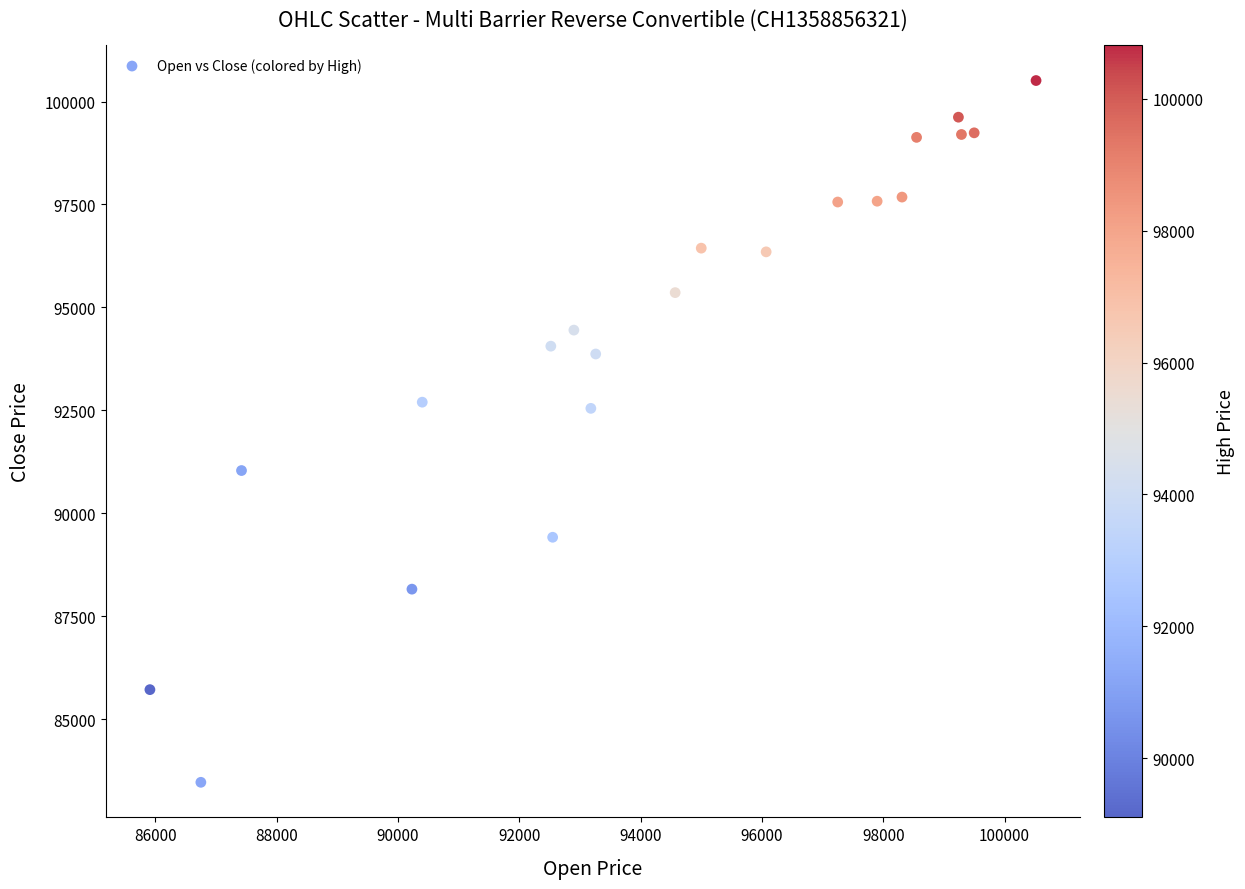

What is the range of X values (max minus min)?

14610